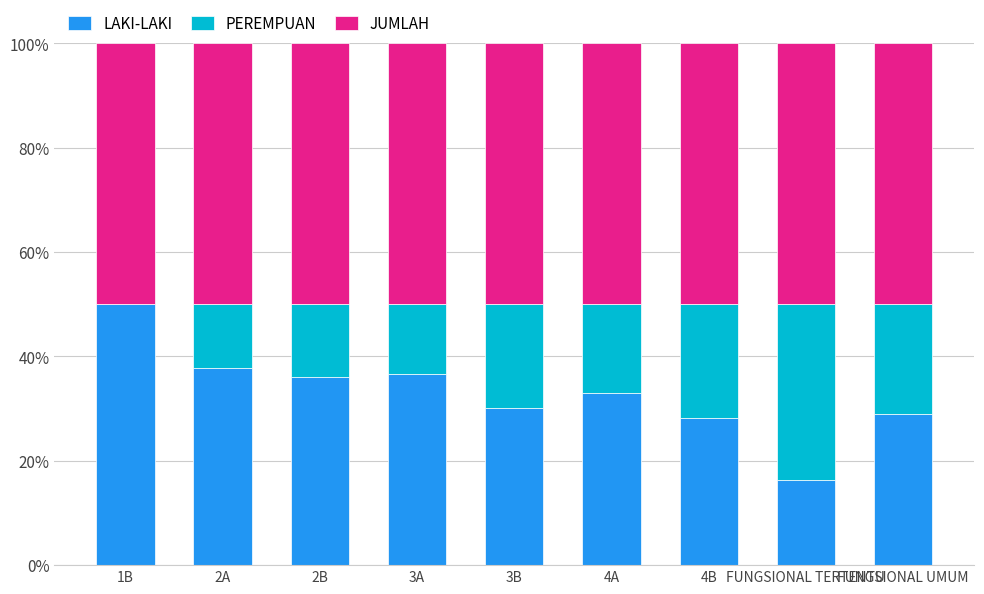

What is the total value across all series at 4B?

100.0